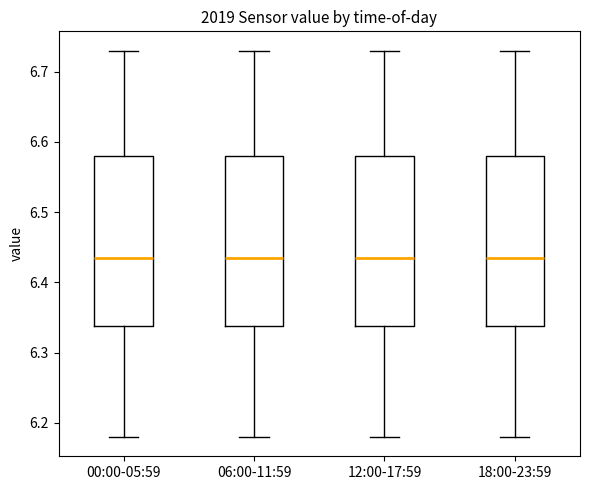

Reading left to right, read every box against the y-axis: the position of its median line, the range the box covers, and the ends of its whiskers. The values are not printed on the chart, so give them approximately, as read against the axis.

00:00-05:59: median 6.44, box 6.34 to 6.58, whiskers 6.18 to 6.73
06:00-11:59: median 6.44, box 6.34 to 6.58, whiskers 6.18 to 6.73
12:00-17:59: median 6.44, box 6.34 to 6.58, whiskers 6.18 to 6.73
18:00-23:59: median 6.44, box 6.34 to 6.58, whiskers 6.18 to 6.73